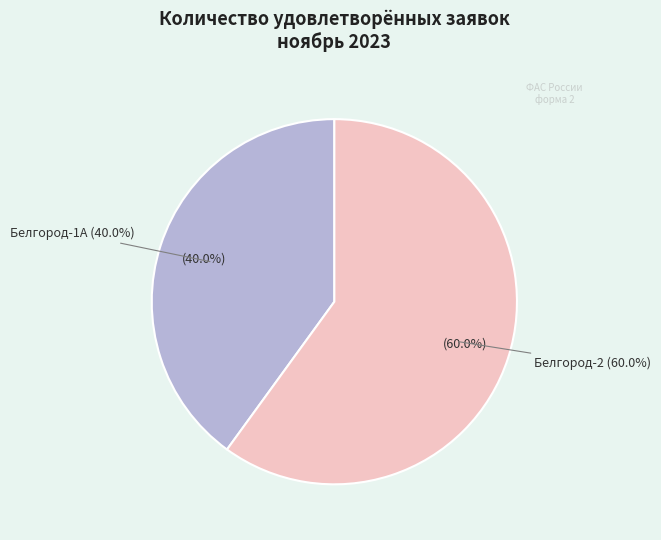

Which slice is the largest?

Белгород-2